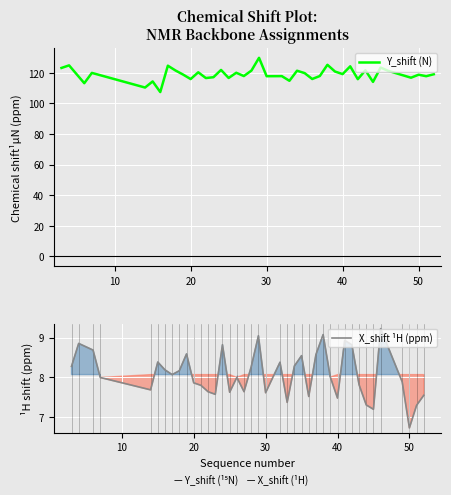

True or false: Y_shift (N) and X_shift ¹H (ppm) intersect in this chart.

False